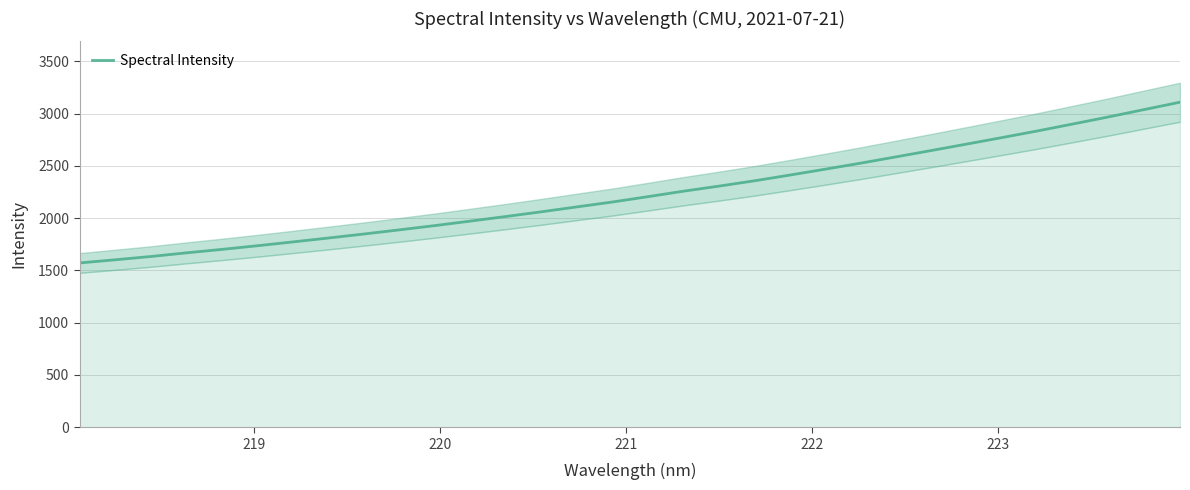

What is the maximum value for Spectral Intensity?

3108.9